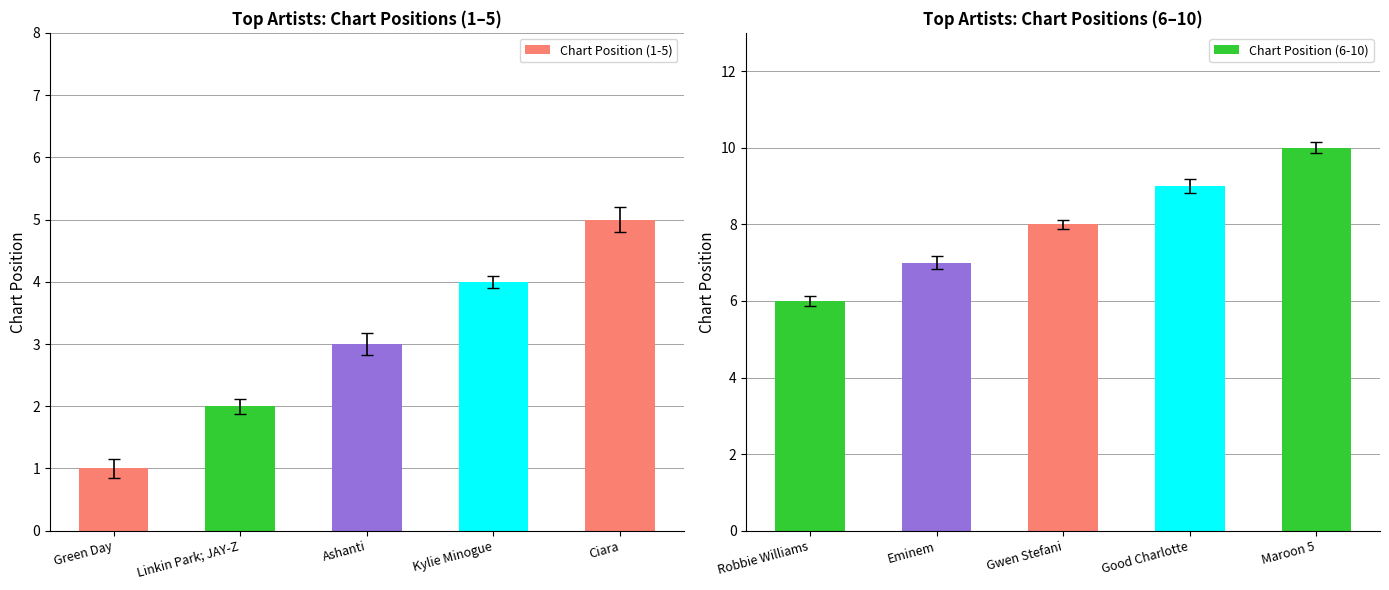

At which label does Chart Position (1-5) reach its peak?

Ciara